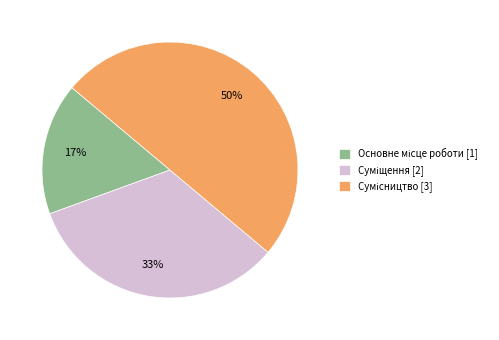

To the nearest percent, what is the average slice percentage?

33%